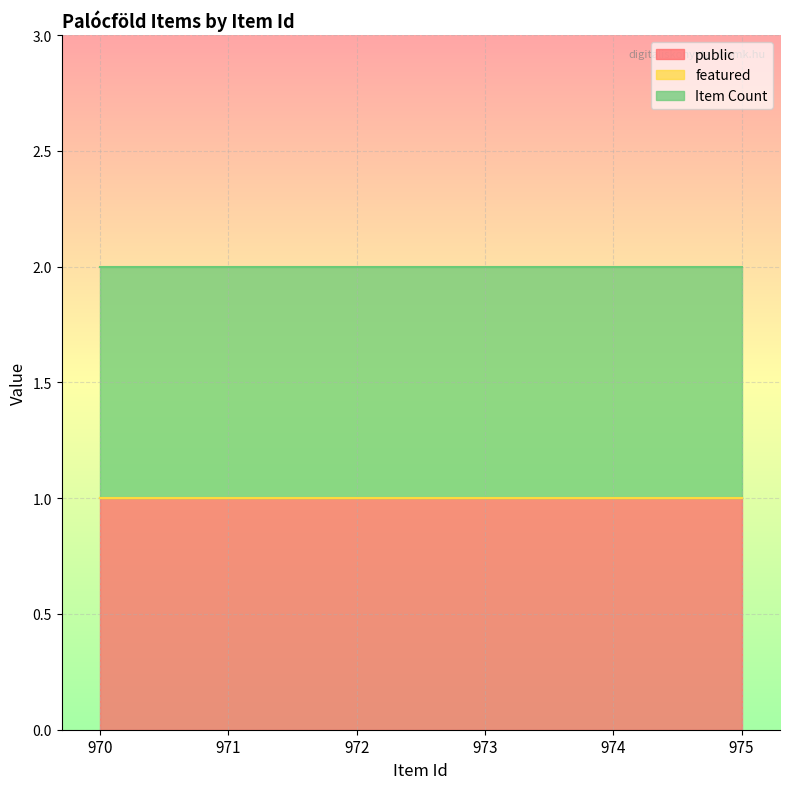

True or false: public has a value of 1 at 975.

True